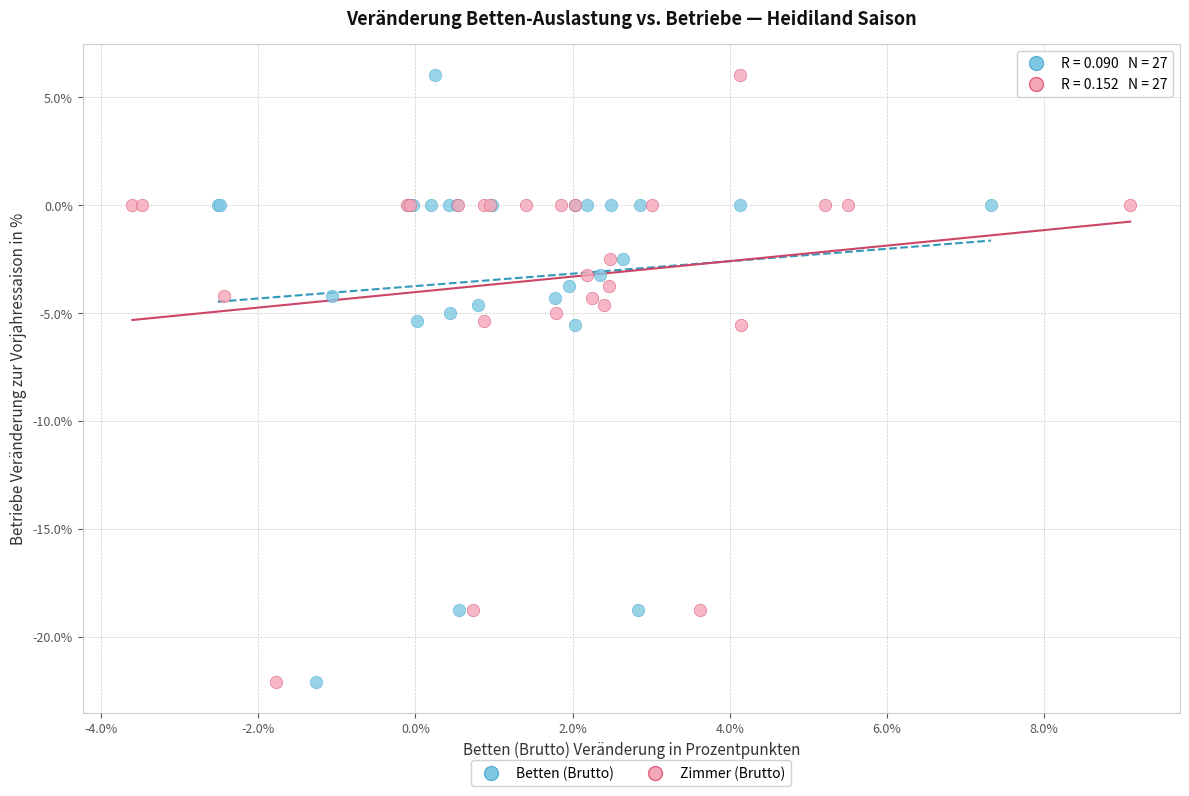

What are all the series names shown in the legend?

Betten (Brutto), Zimmer (Brutto)